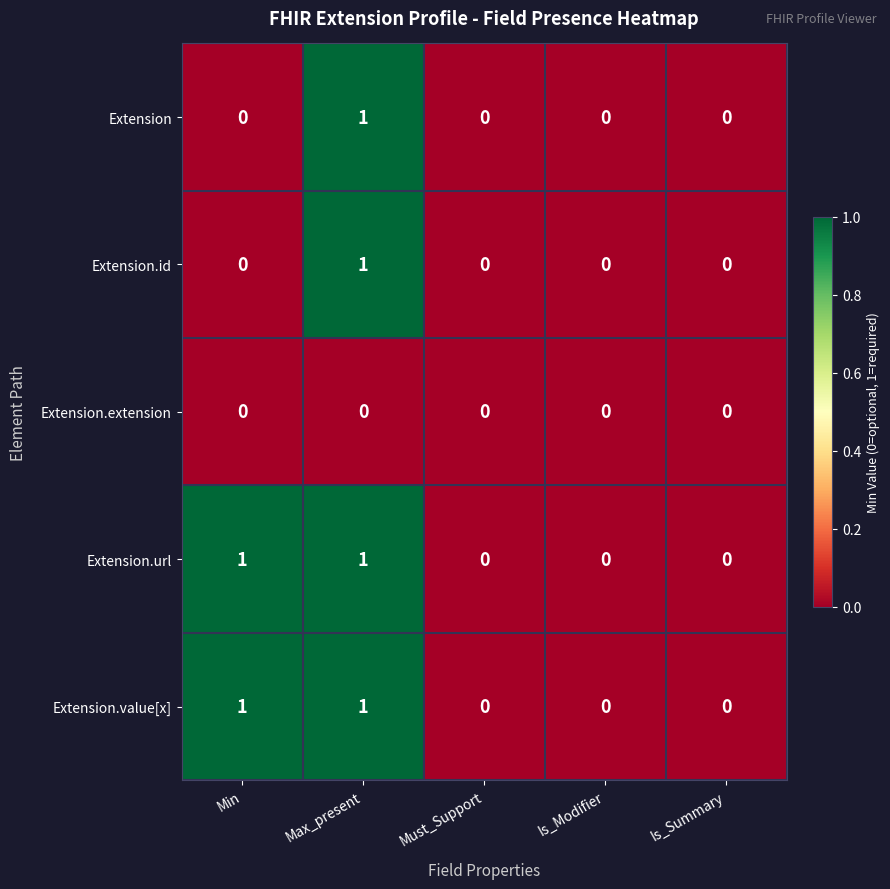

At which category is the sum across all series the highest?

Max_present